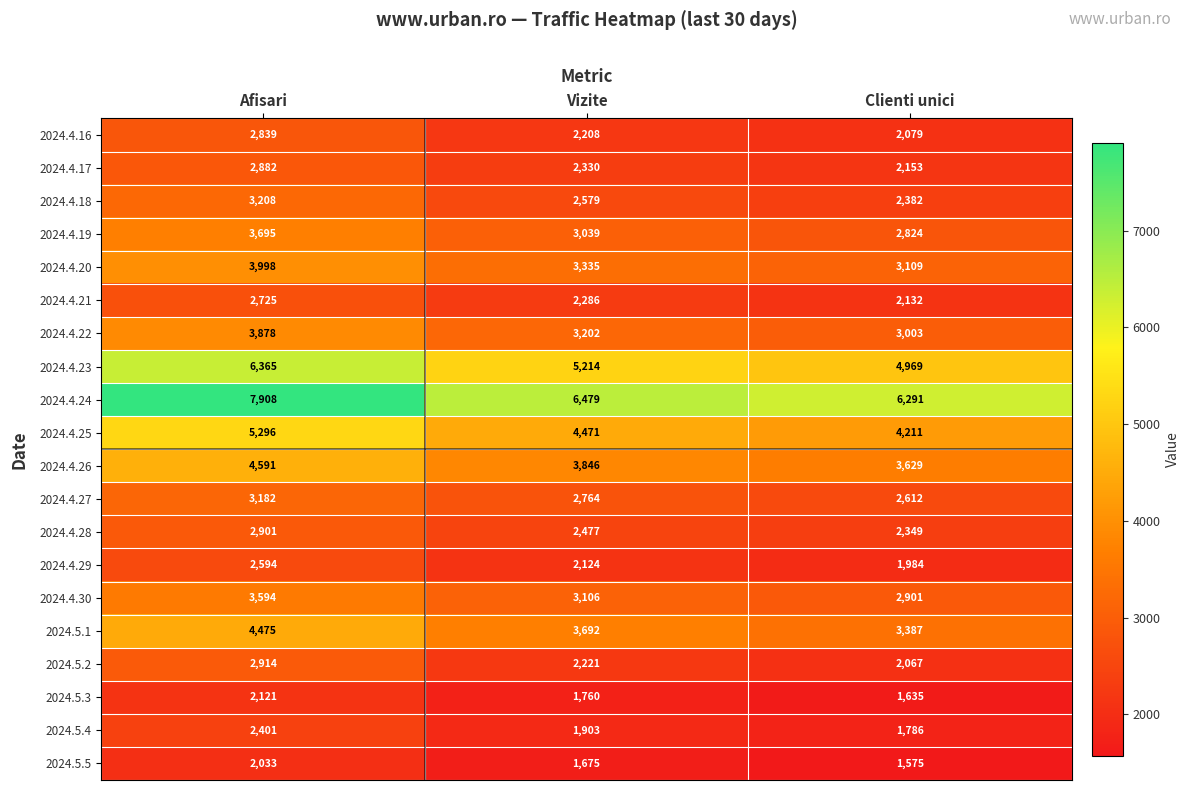

What is the spread (max minus min) of values at Afisari?

5875